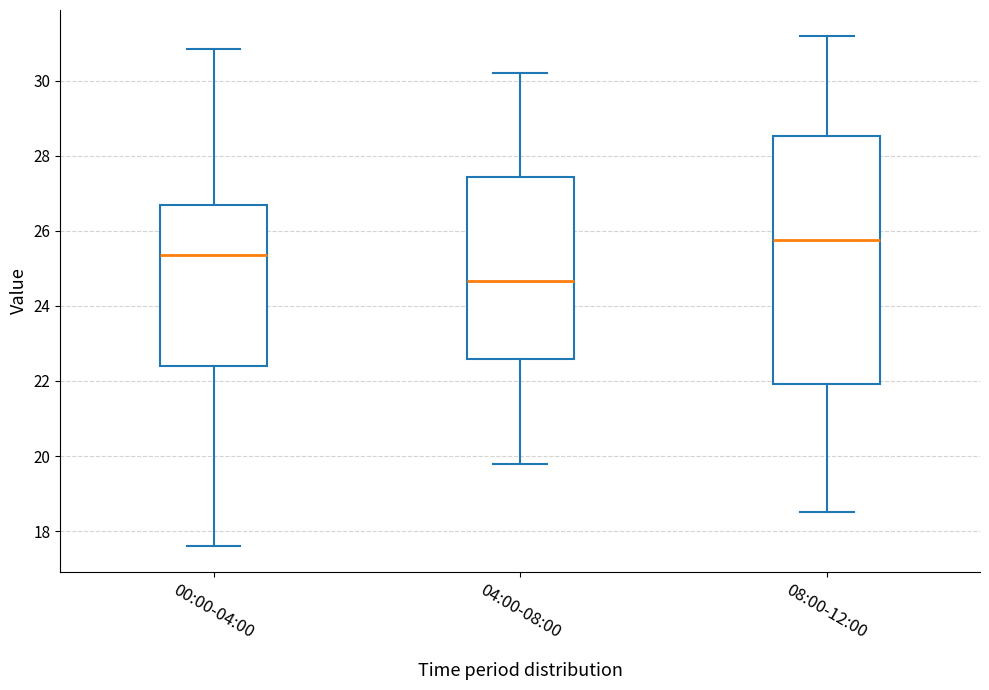

Where is the lower edge of the box for 04:00-08:00 on the y-axis? The values are not printed on the chart, so give them approximately, as read against the axis.

22.6